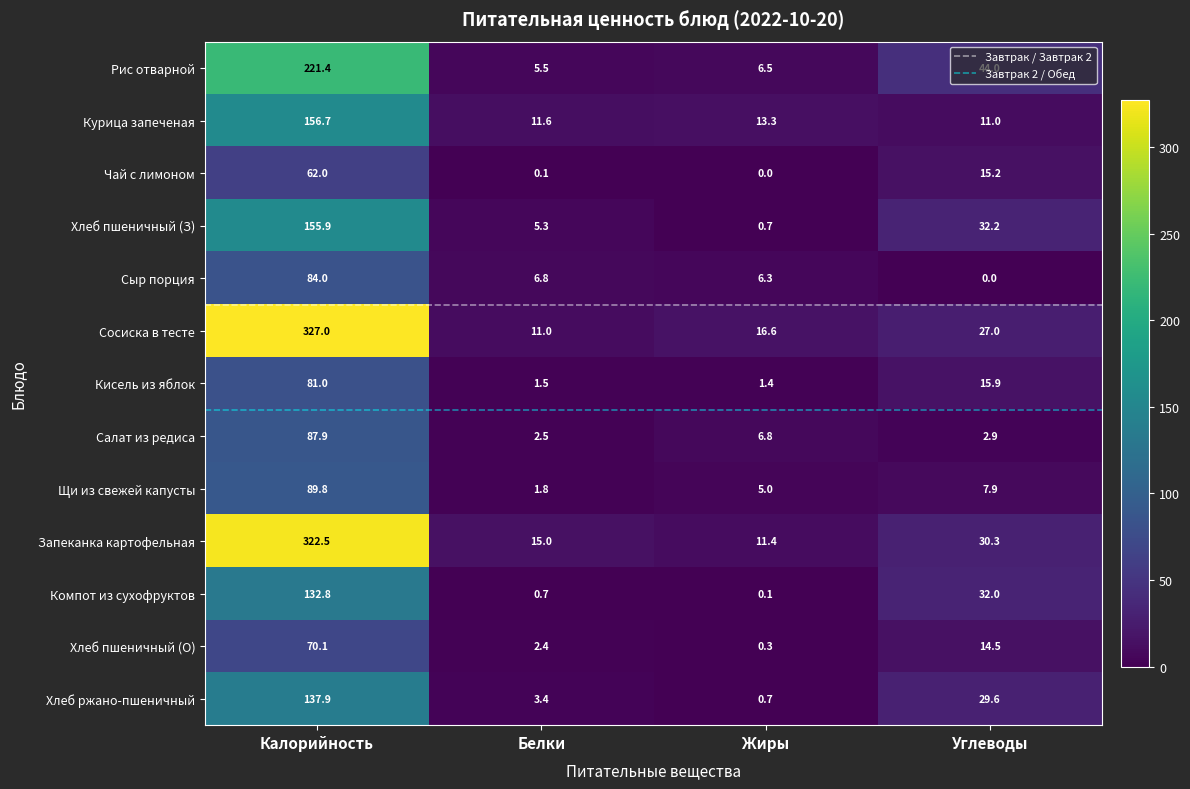

What is the spread (max minus min) of values at Белки?

14.9